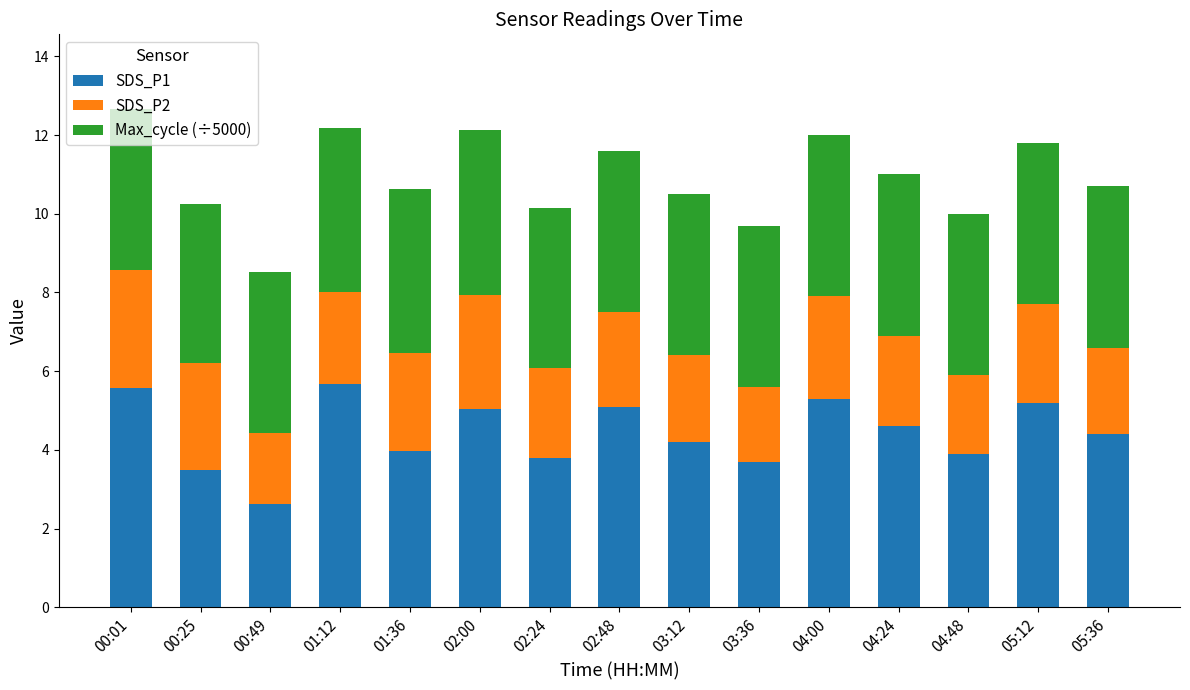

What is the difference between the maximum and minimum values in the SDS_P1 series?

3.0